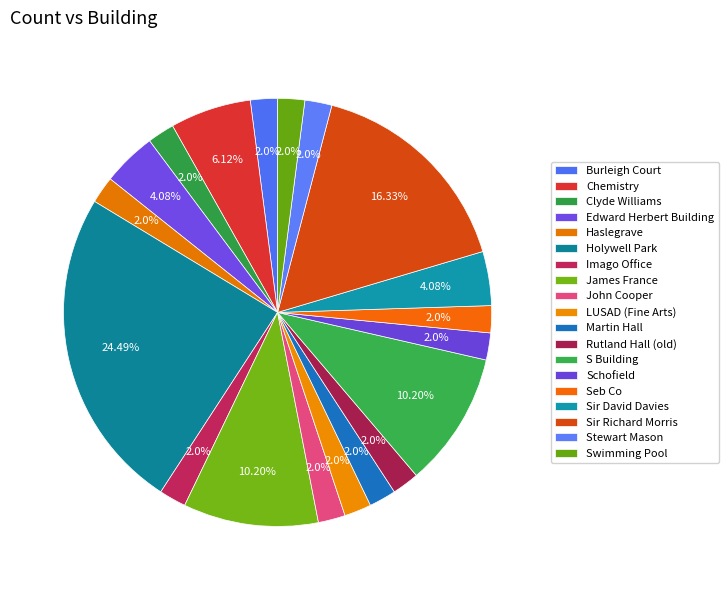

How many segments does this pie chart have?

19